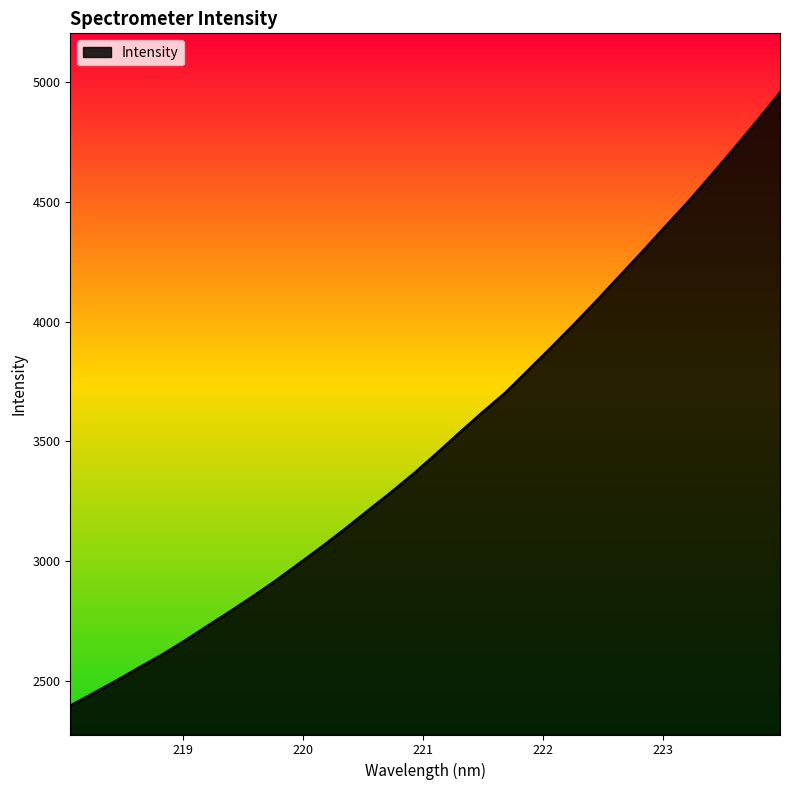

What is the maximum value shown in the chart?

4955.4